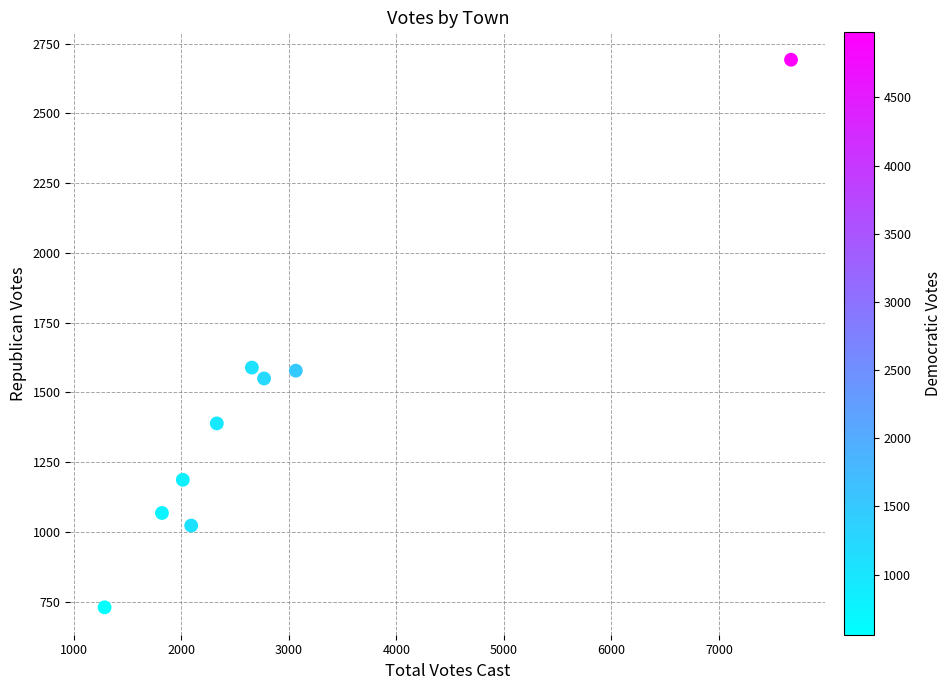

What is the average X value?

2857